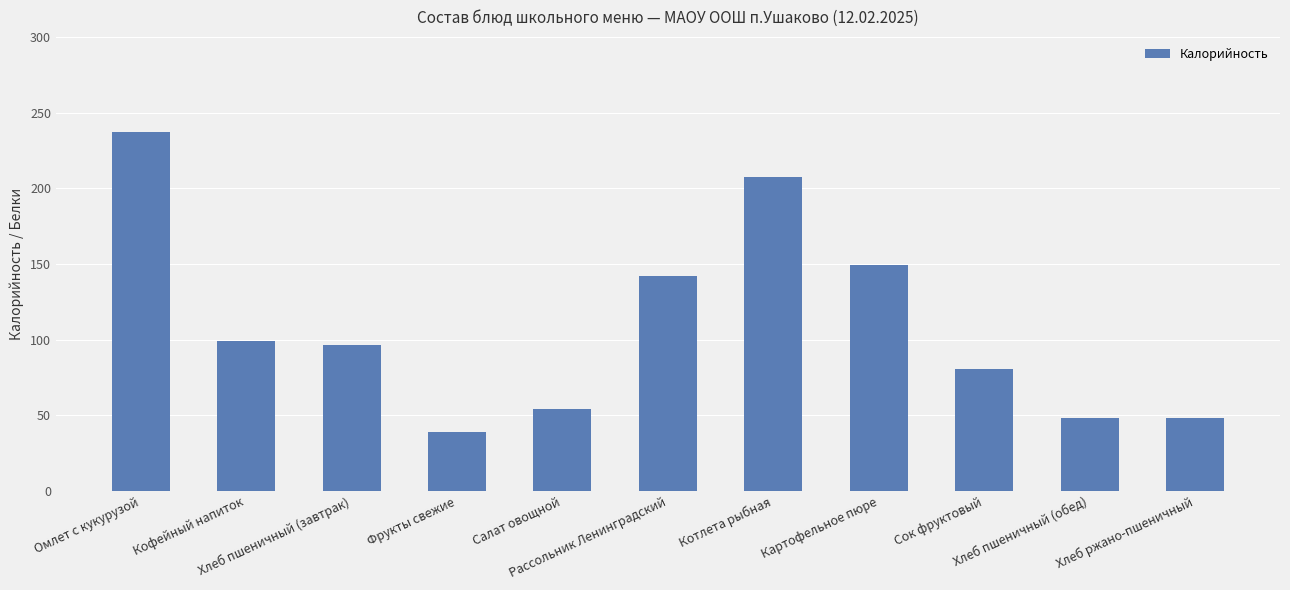

Count the number of data series in this chart.

1